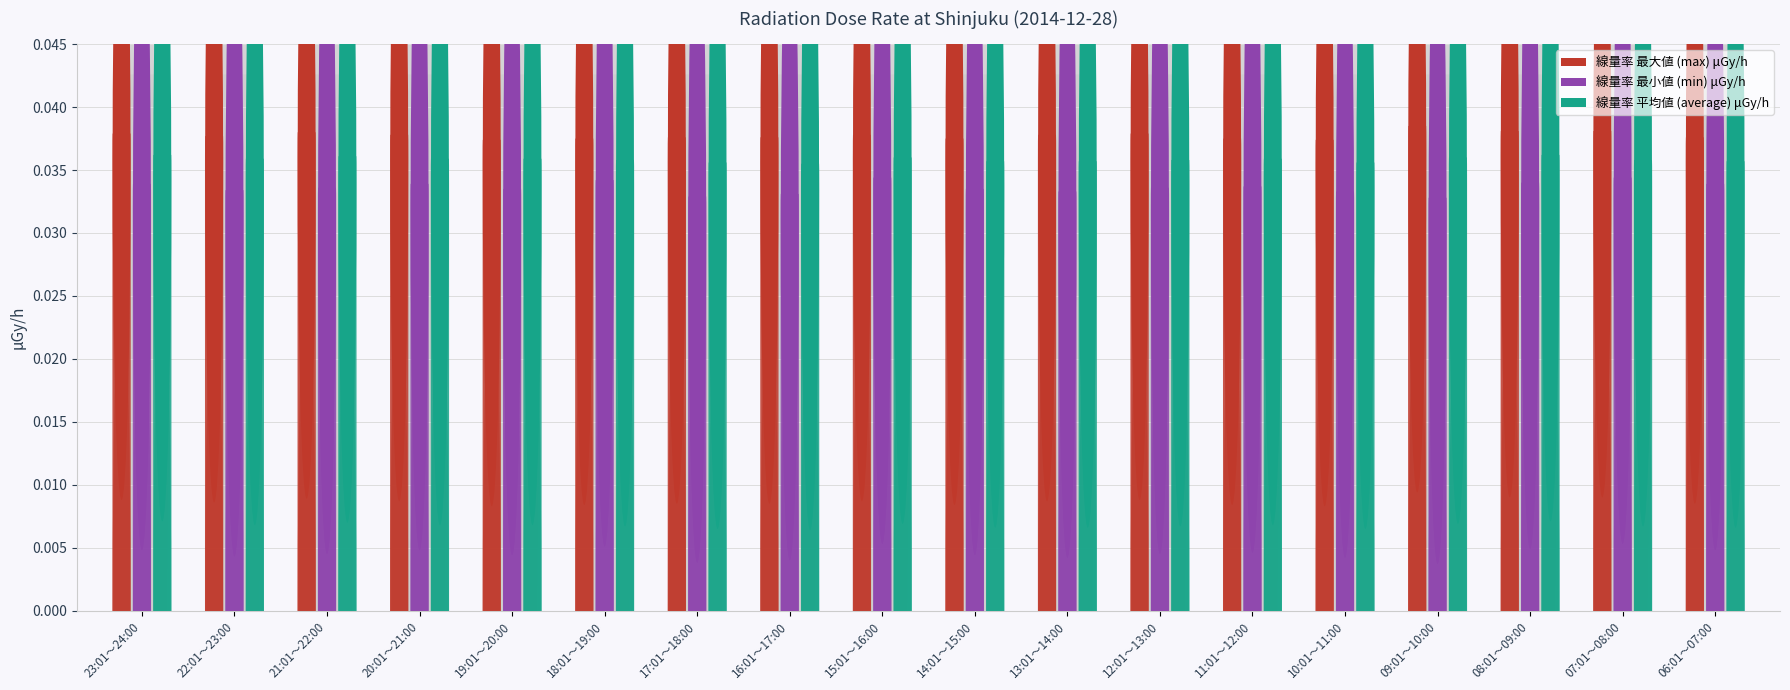

What are all the series names shown in the legend?

線量率 最大値 (max) μGy/h, 線量率 最小値 (min) μGy/h, 線量率 平均値 (average) μGy/h